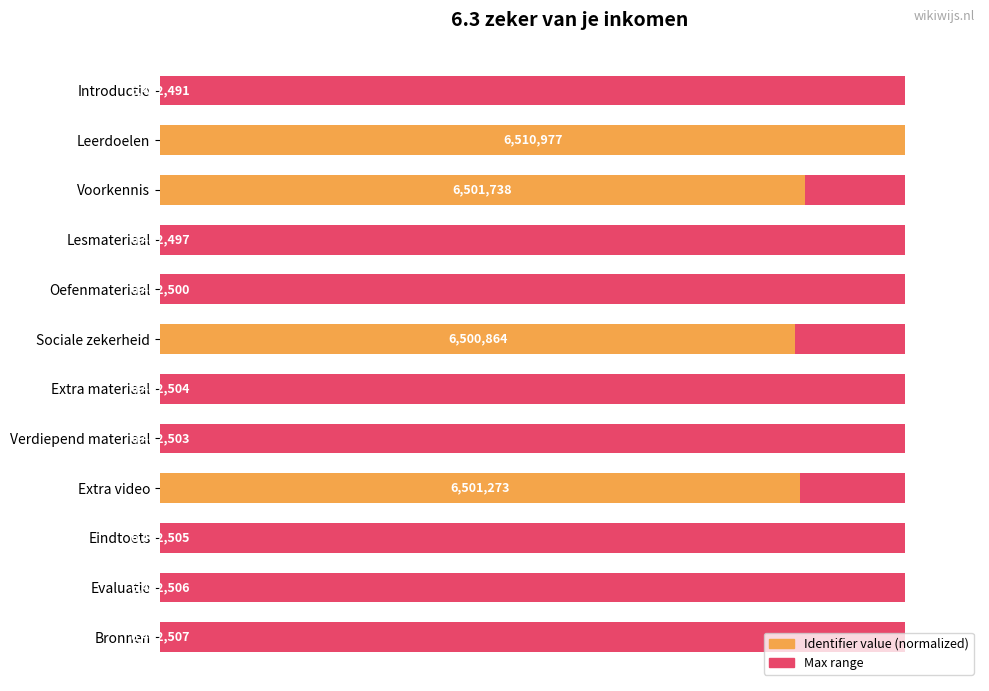

What is the difference between the second highest and second lowest values in the Relative Identifier series?

86.5